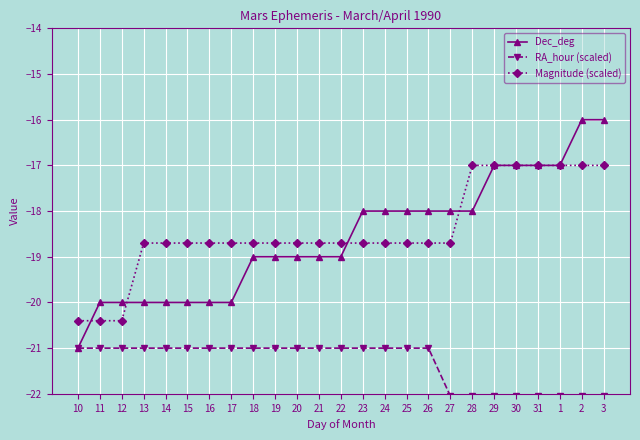

What is the label of the 4th point from the left?

13